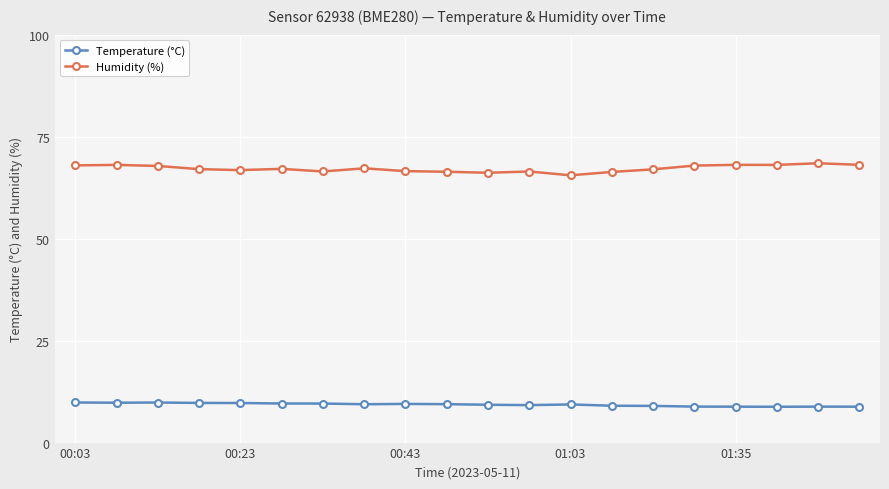

True or false: Humidity (%) has more than 0 points higher than both neighbors.

True